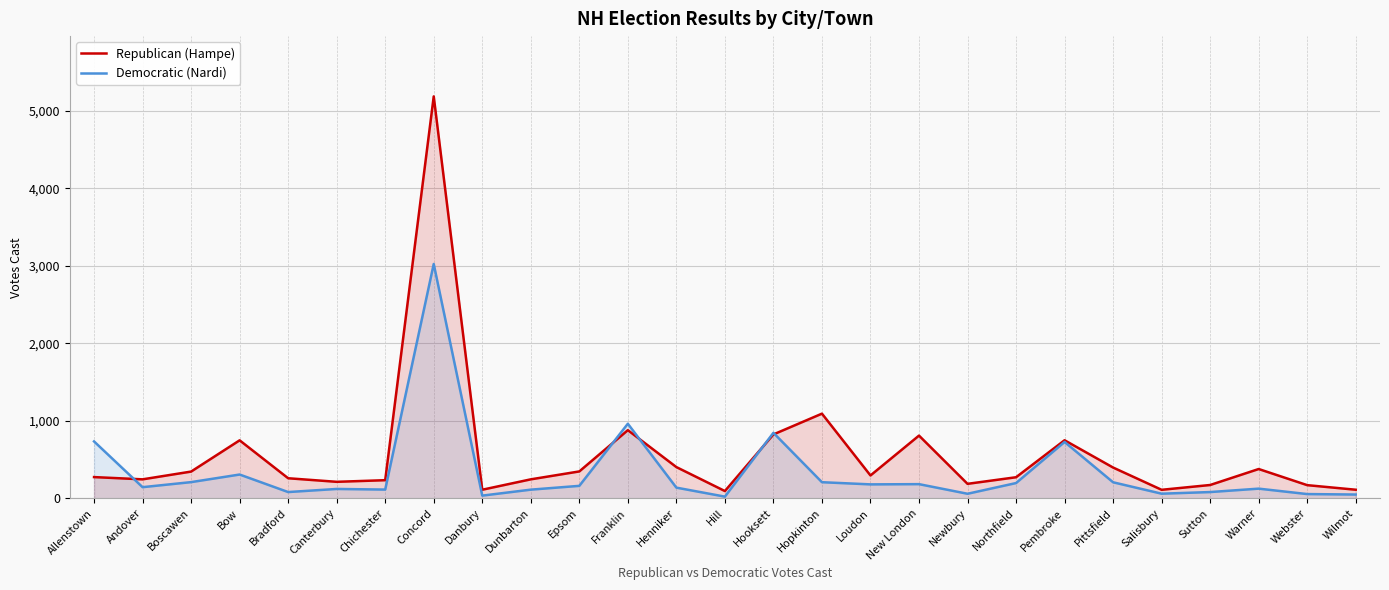

Which category has the highest value in the Republican (Hampe) series?

Concord